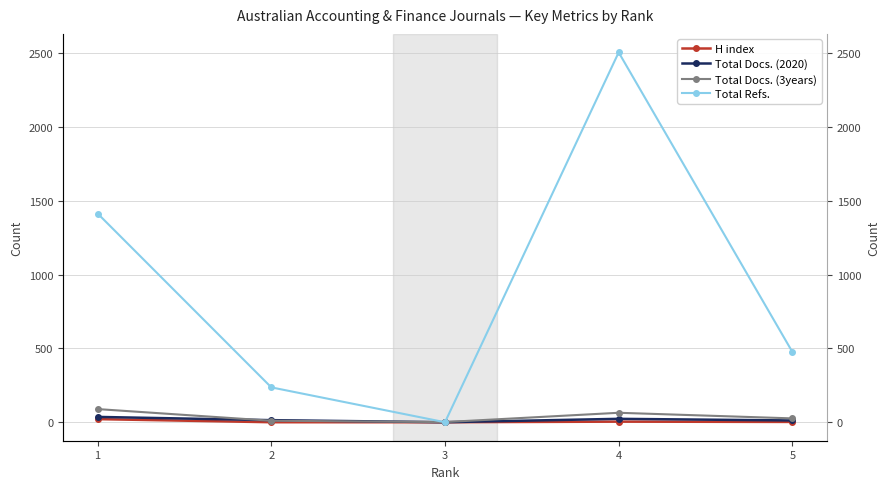

What is the average value of the Total Refs. series?

926